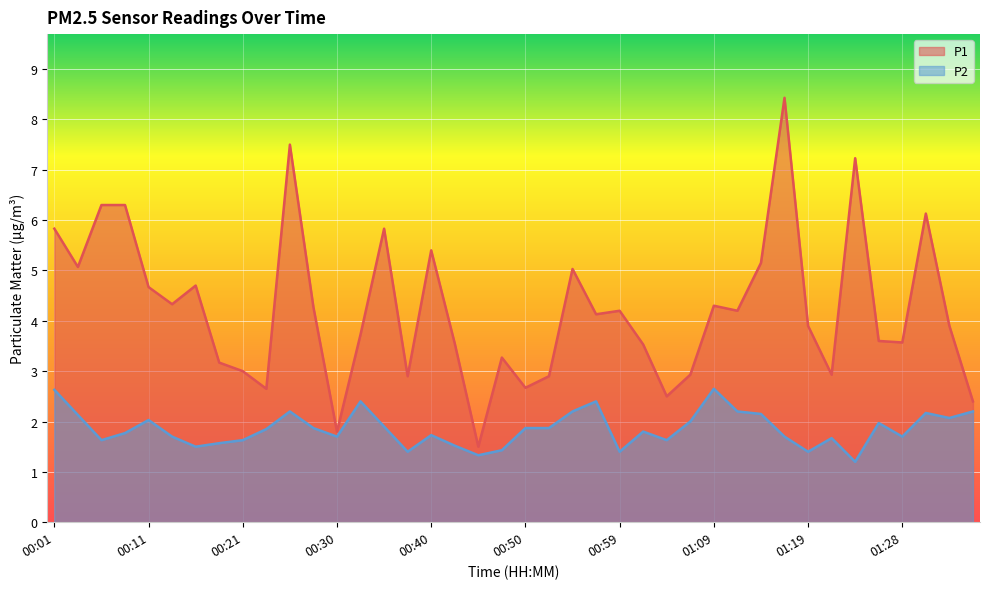

Is it true that P1 equals 1.9 at 00:50?

False